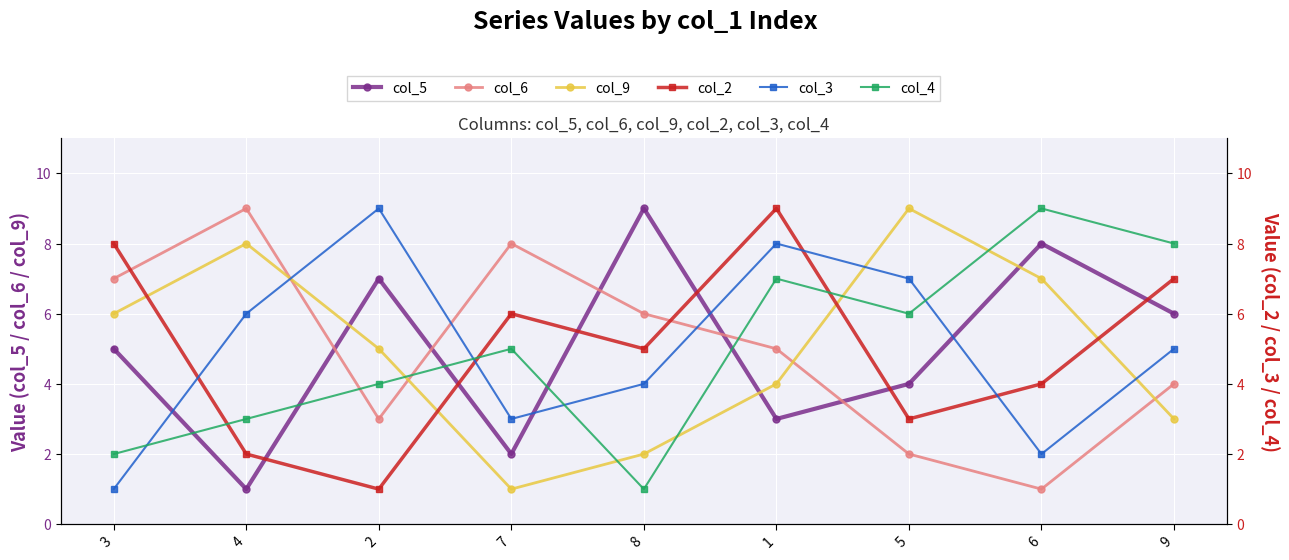

How many lines are shown in the chart?

6